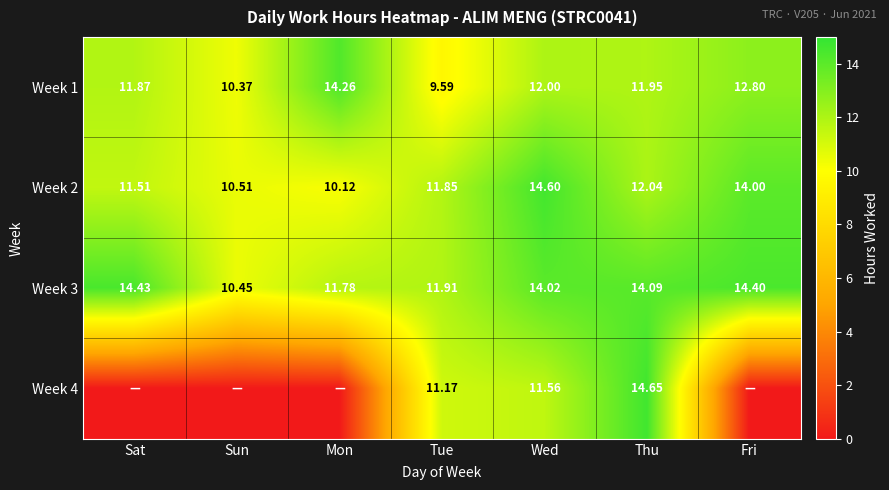

Is the value of Week 2 at Fri greater than the value of Week 3 at Tue?

Yes